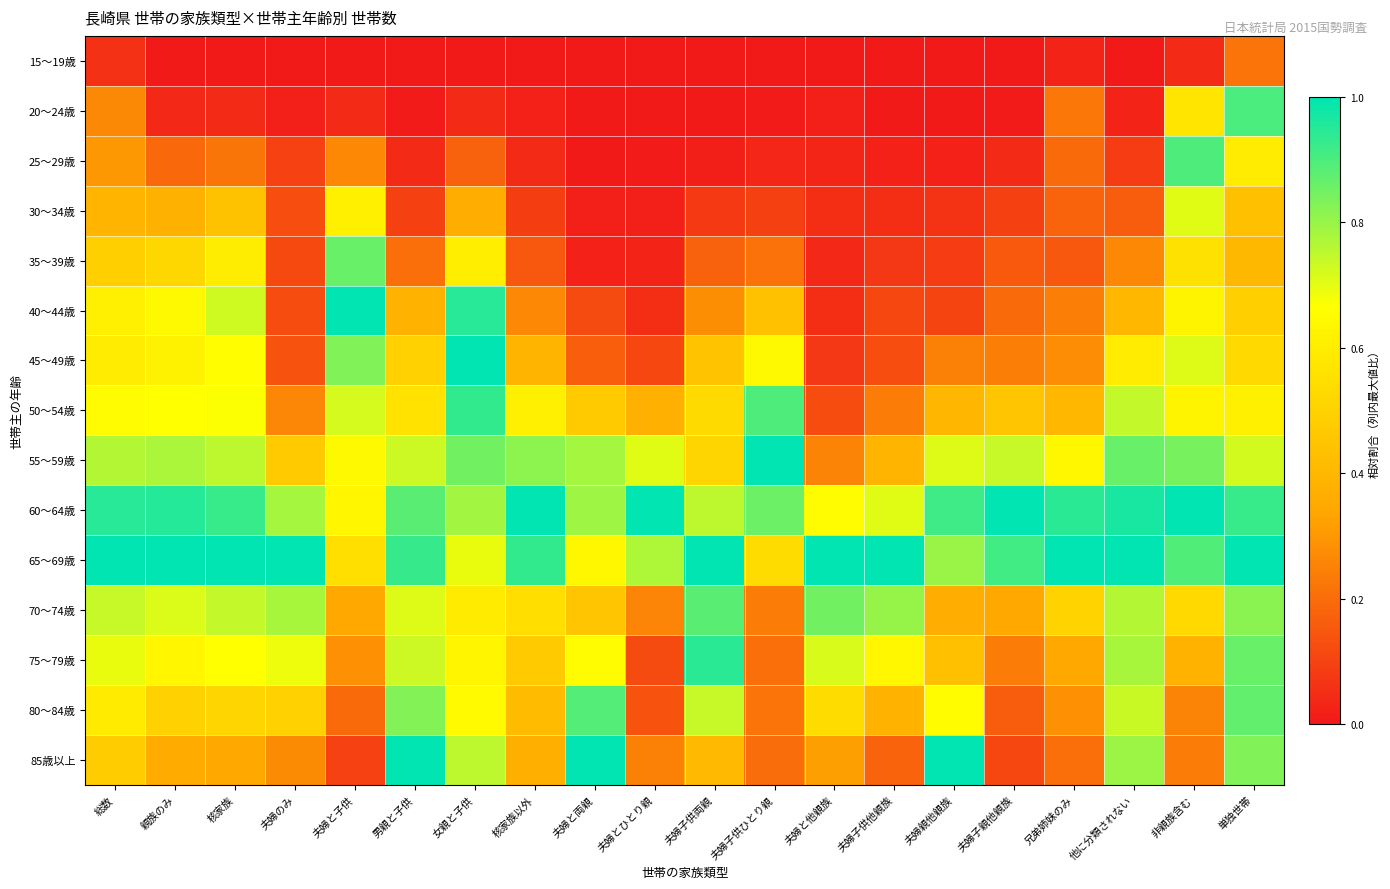

Between 夫婦子供ひとり親 and 親族のみ, which is larger?

親族のみ